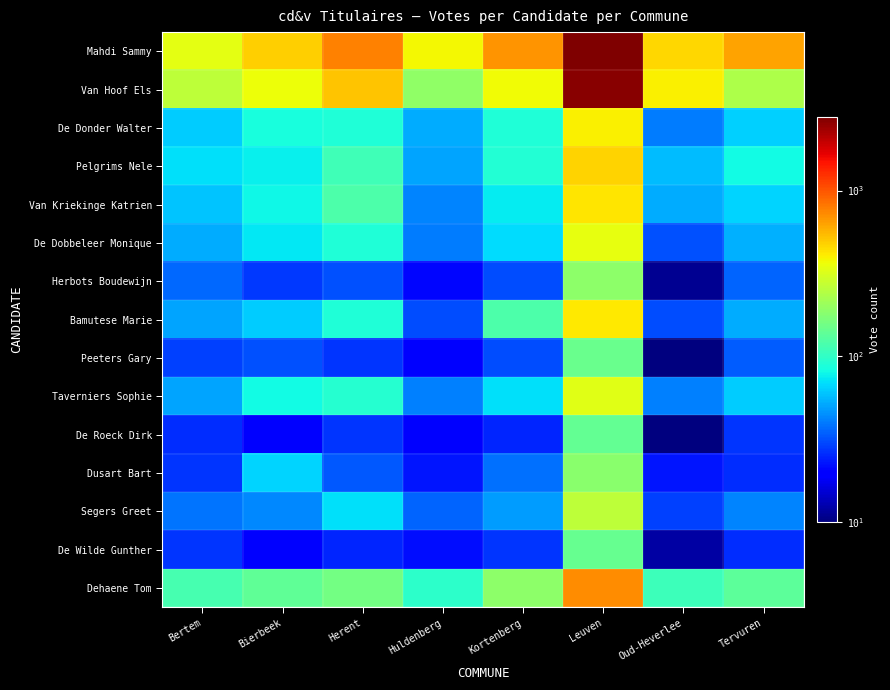

Which category has the highest value across all series?

Leuven